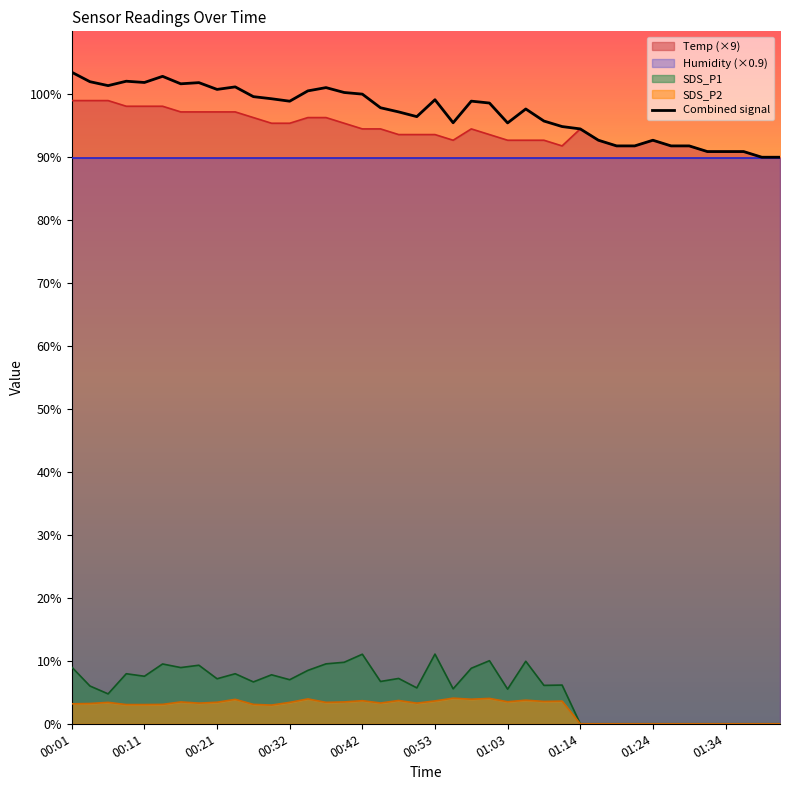

True or false: SDS_P2 and Temp (×9) intersect in this chart.

False